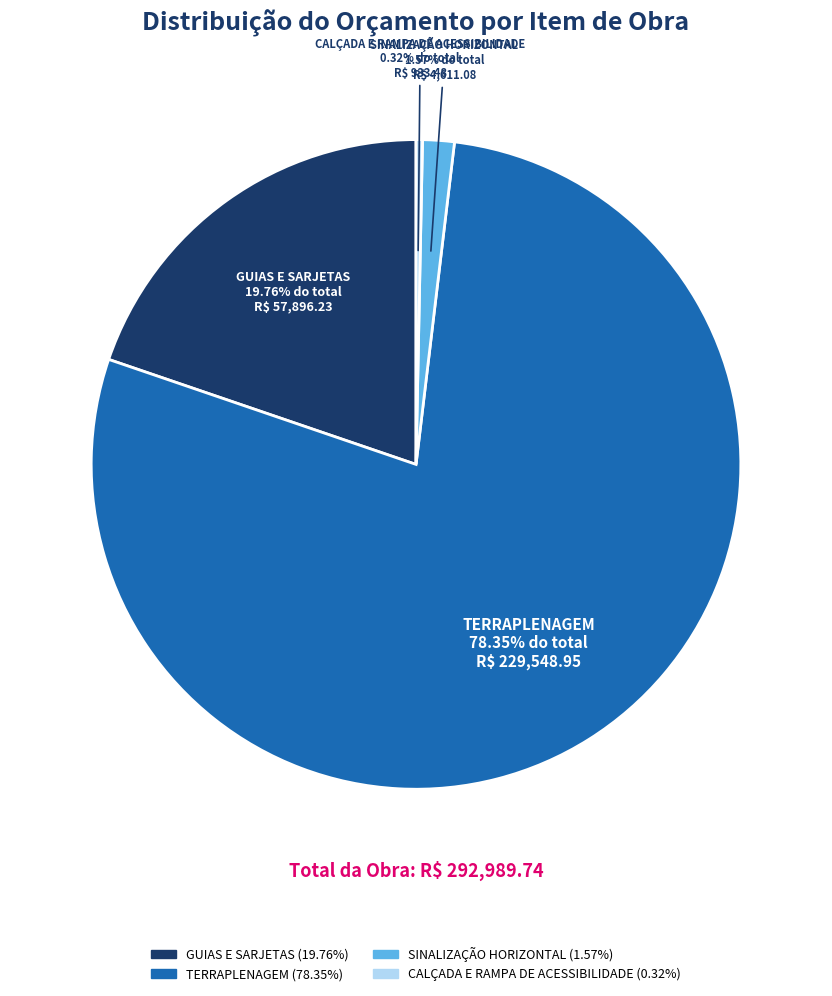

What is the largest slice in the pie chart?

TERRAPLENAGEM